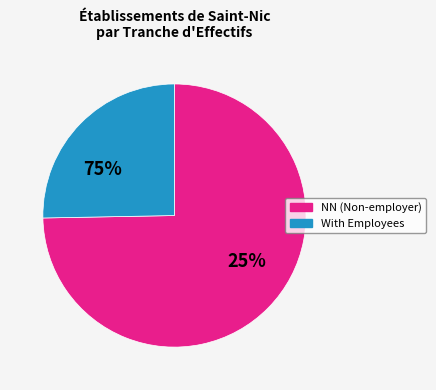

What is the majority slice?

NN